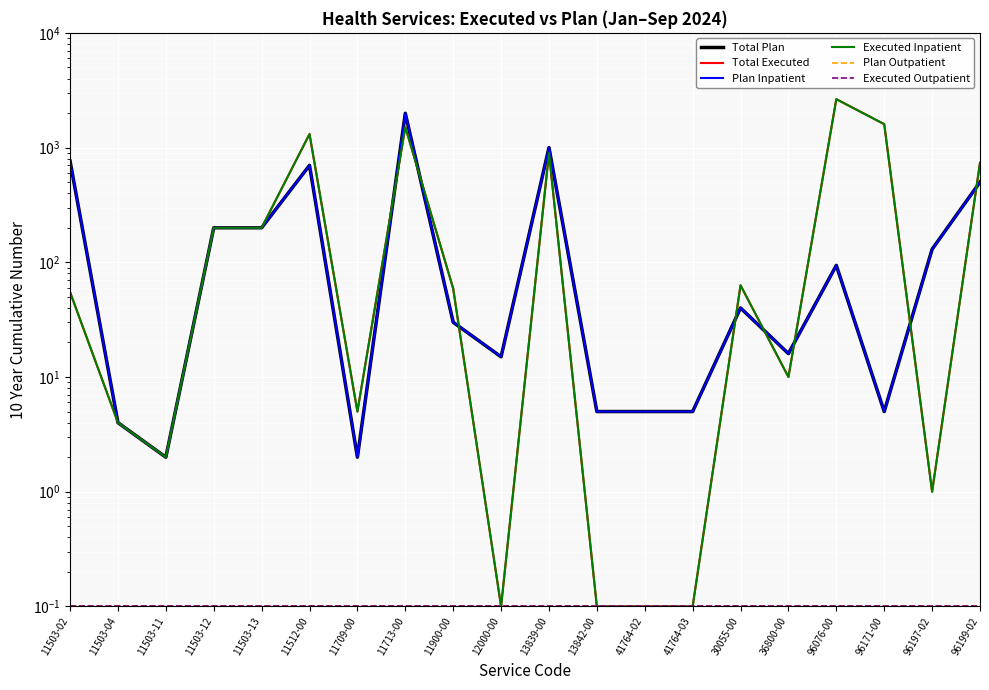

Where is Plan Inpatient nearest to the value 996?

13839-00